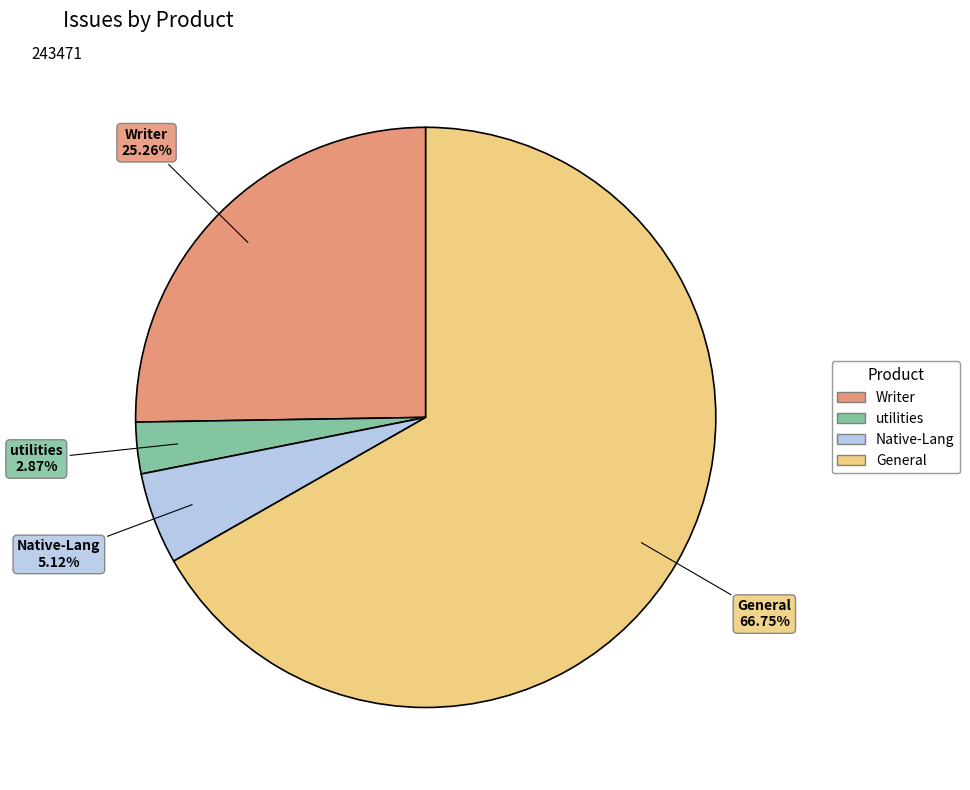

Is there a majority slice in this chart?

Yes